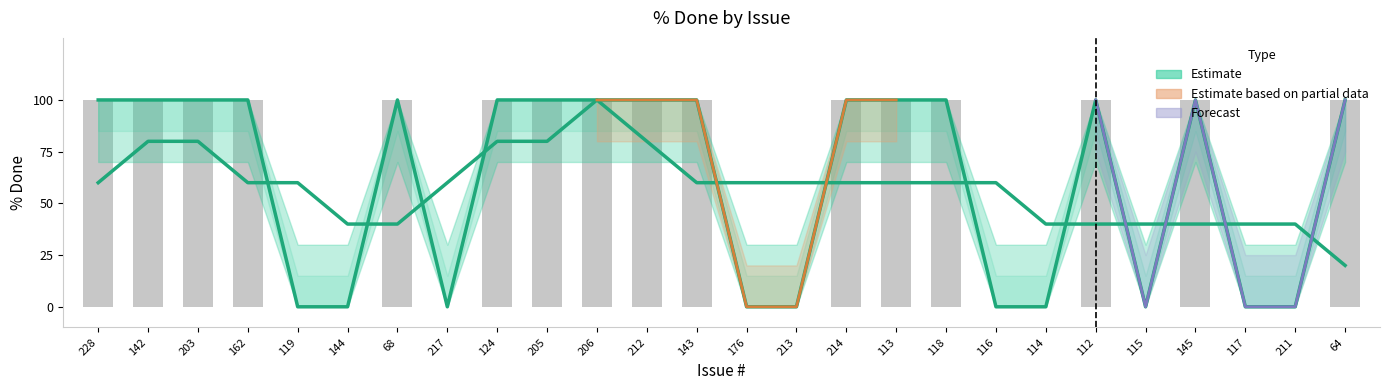

What is the label of the 20th bar from the right?

68